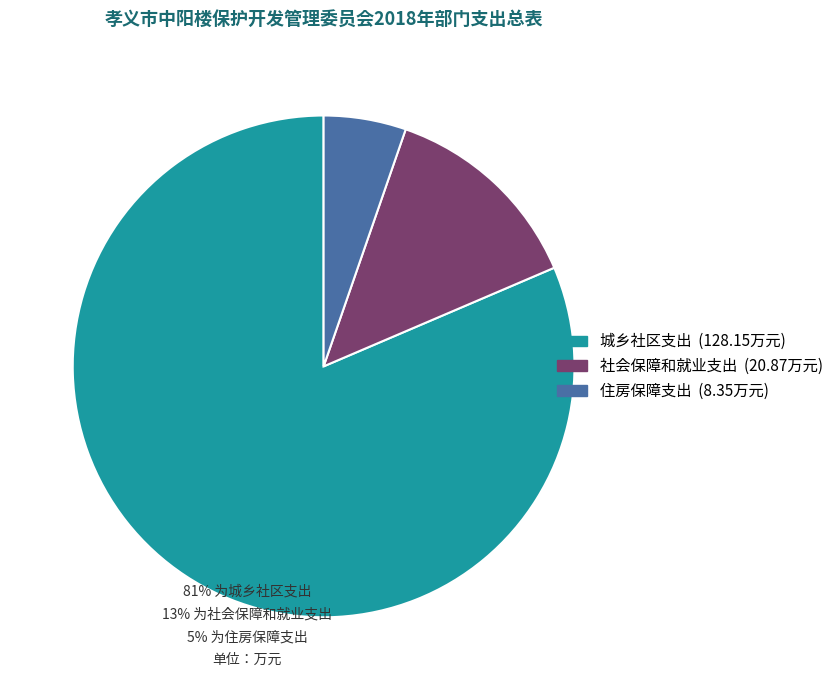

Does 社会保障和就业支出 represent more than half of the total?

No